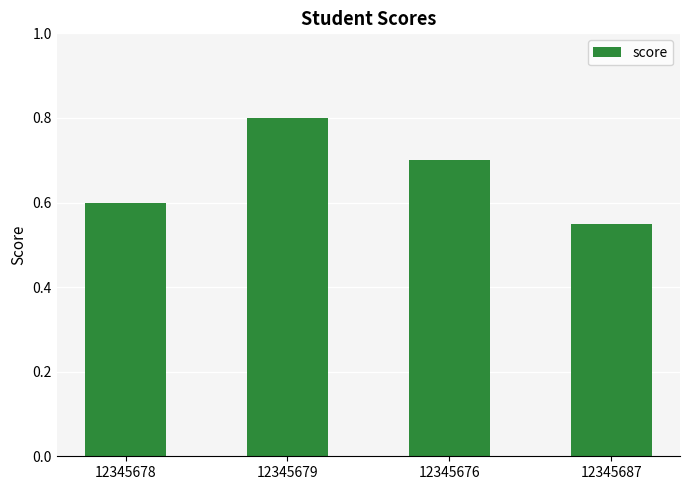

Which label corresponds to the smallest value in the chart?

12345687